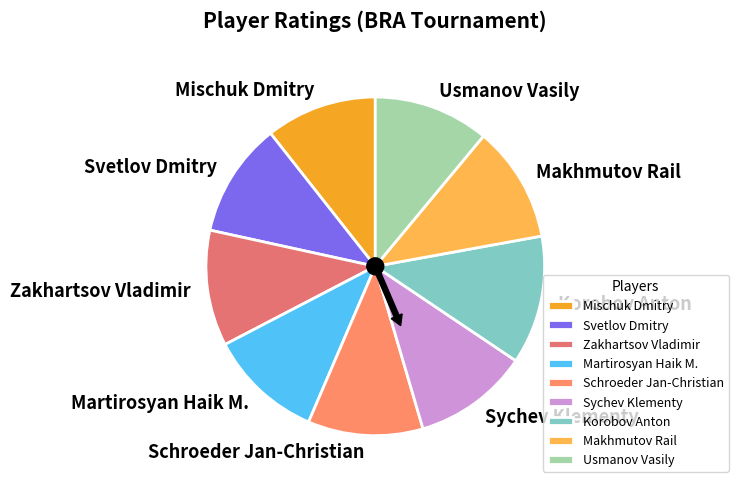

What percentage is NOT represented by Martirosyan Haik M.?

89.1%